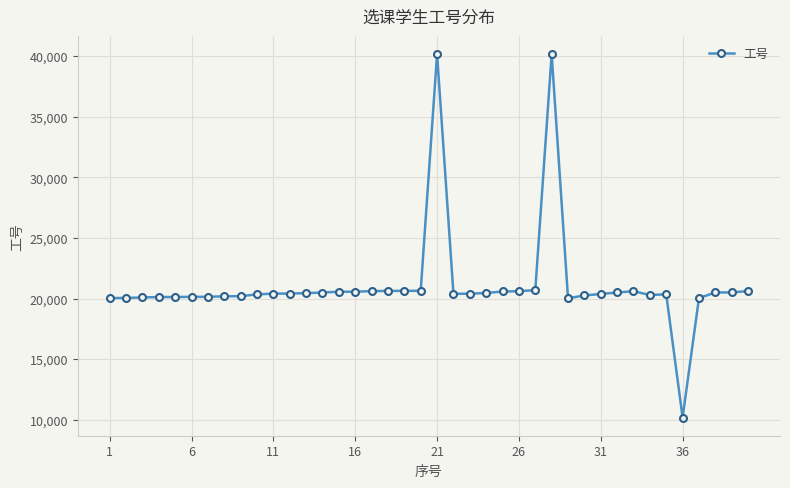

What is the smallest value displayed?

10180